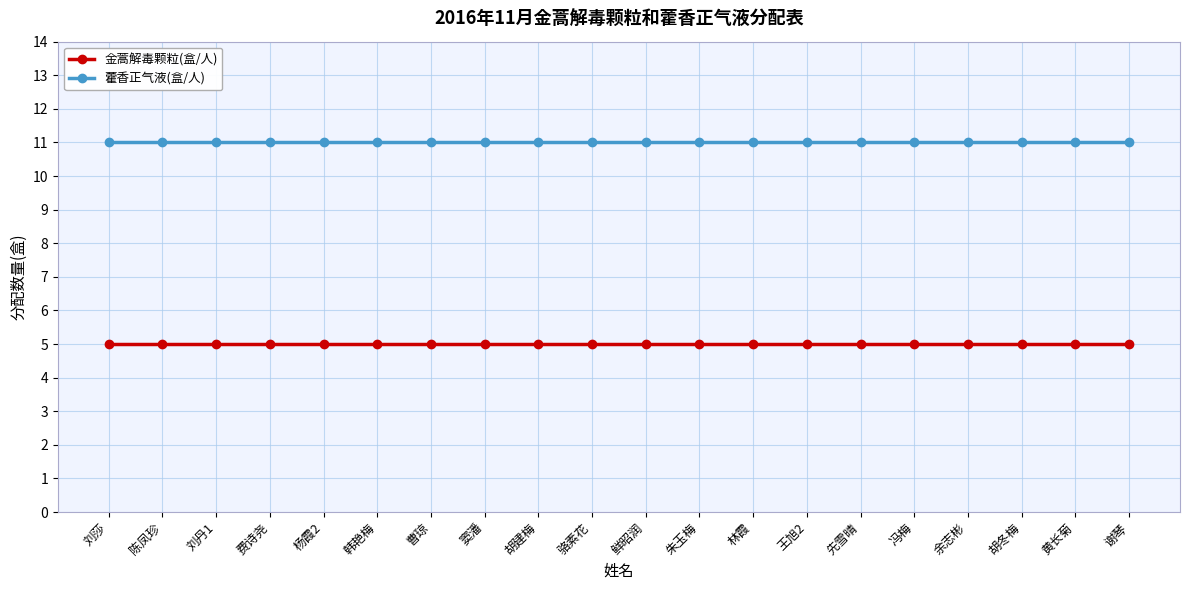

Reading right to left, extract all data points from this chart.

金蒿解毒颗粒(盒/人): 5	5	5	5	5	5	5	5	5	5	5	5	5	5	5	5	5	5	5	5
藿香正气液(盒/人): 11	11	11	11	11	11	11	11	11	11	11	11	11	11	11	11	11	11	11	11